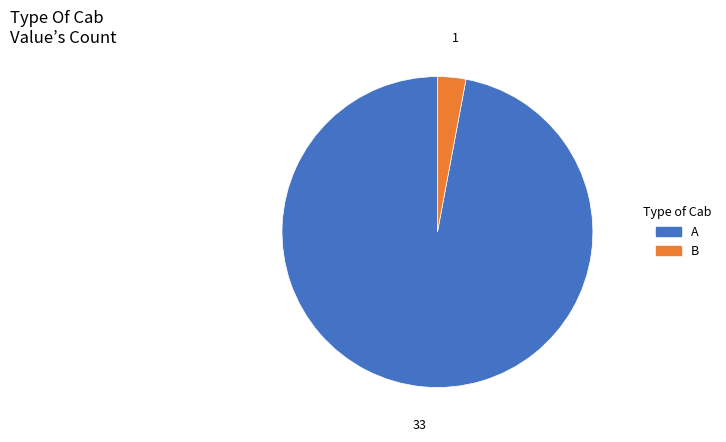

Count the number of slices in the pie.

2